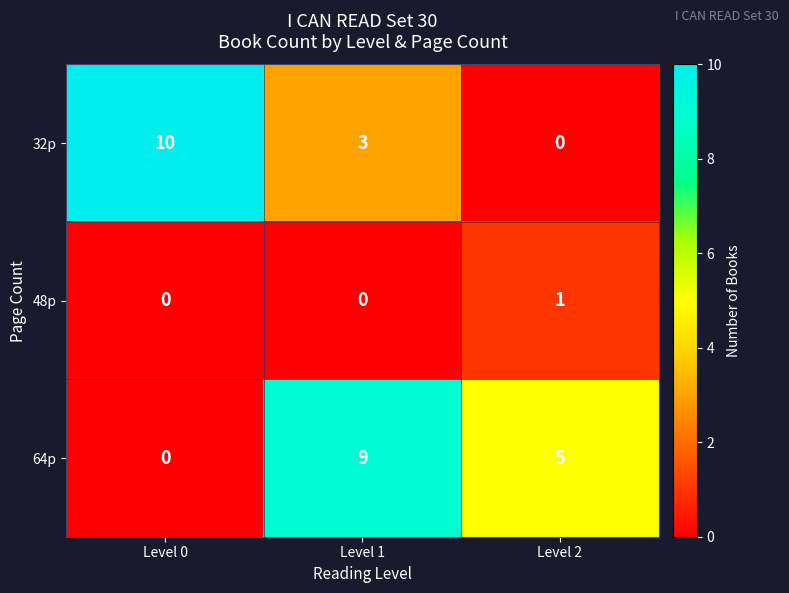

What is the greatest value displayed?

10